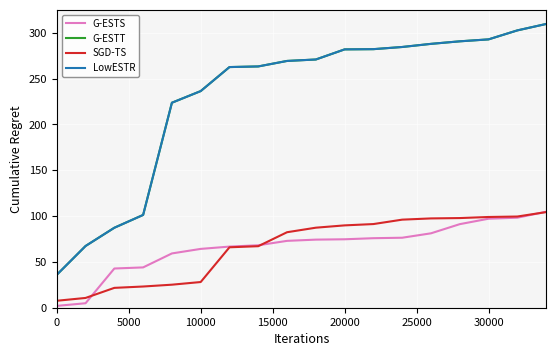

Is this an area chart (filled region under the line)?

No